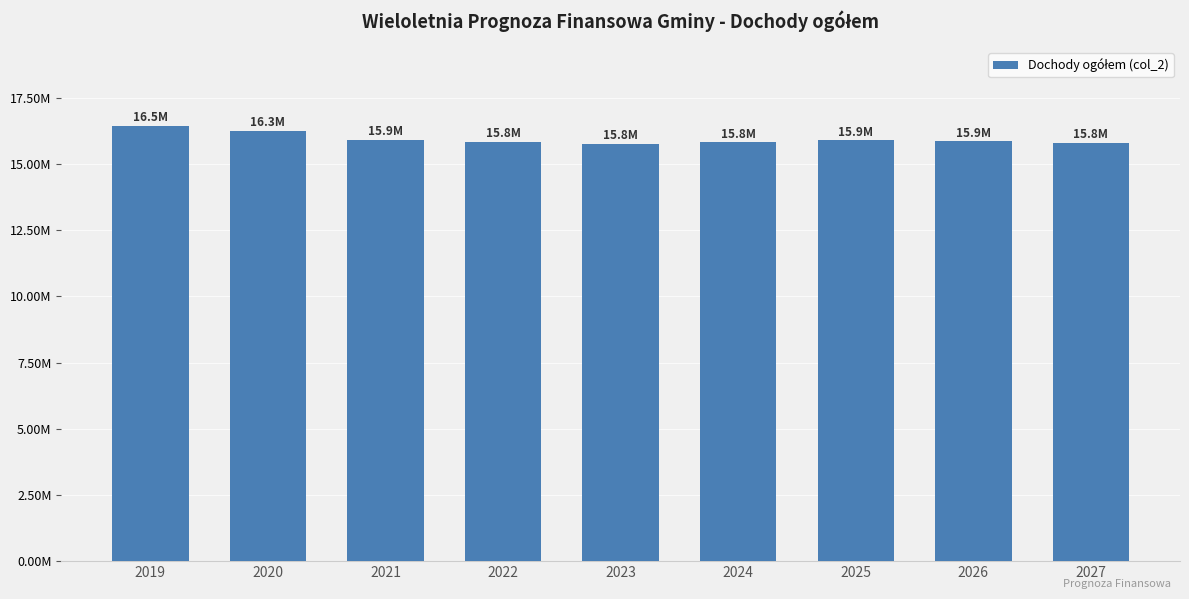

Where is the data nearest to the value 16109900?

2020